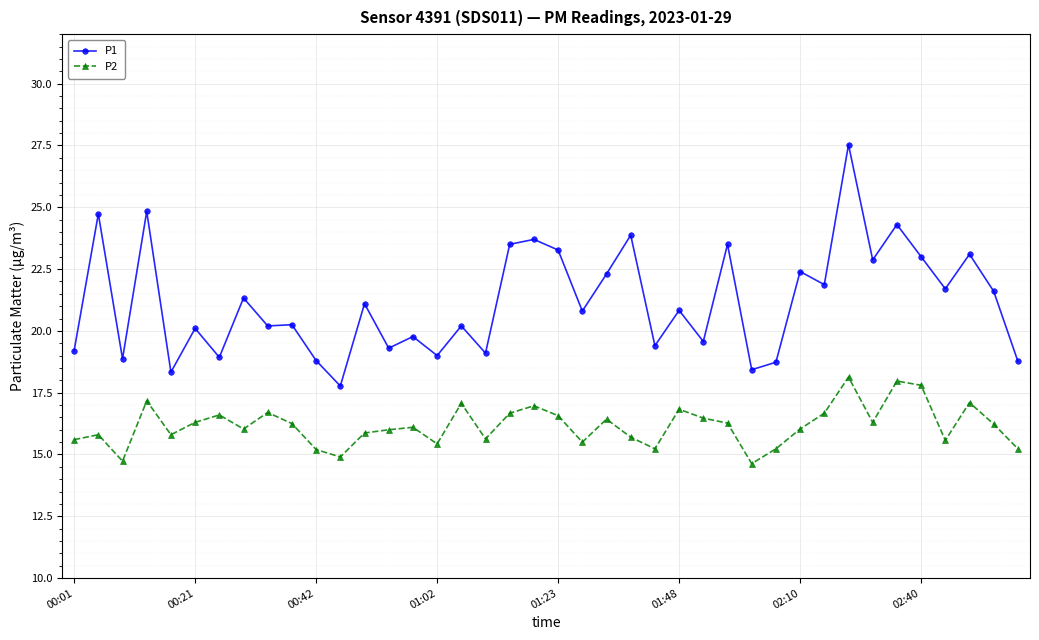

Which series has the largest range (max minus min)?

P1